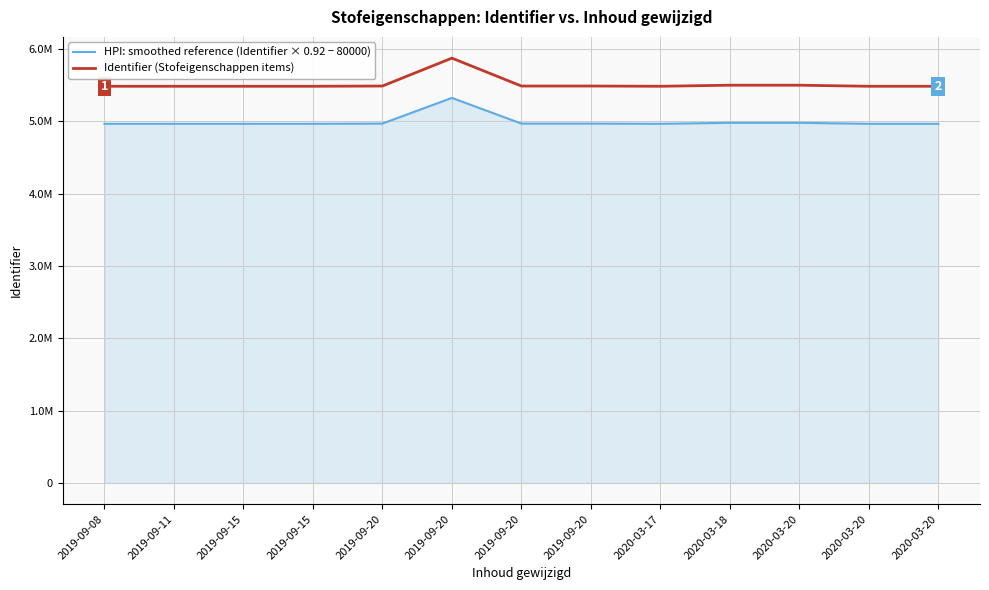

Which series has the largest total across all categories?

Identifier (Stofeigenschappen items)